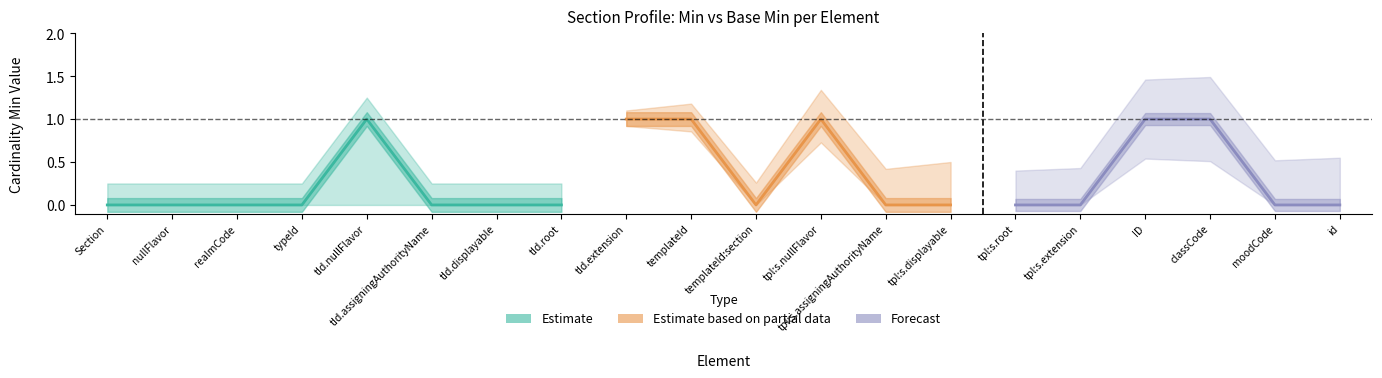

Reading right to left, transcribe all the data shown in this chart.

Min: 0	0	1	1	0	0	0	0	1	0	1	1	0	0	0	1	0	0	0	0
Base Min: 0	0	0	0	0	0	0	0	0	0	0	0	0	0	0	0	0	0	0	0